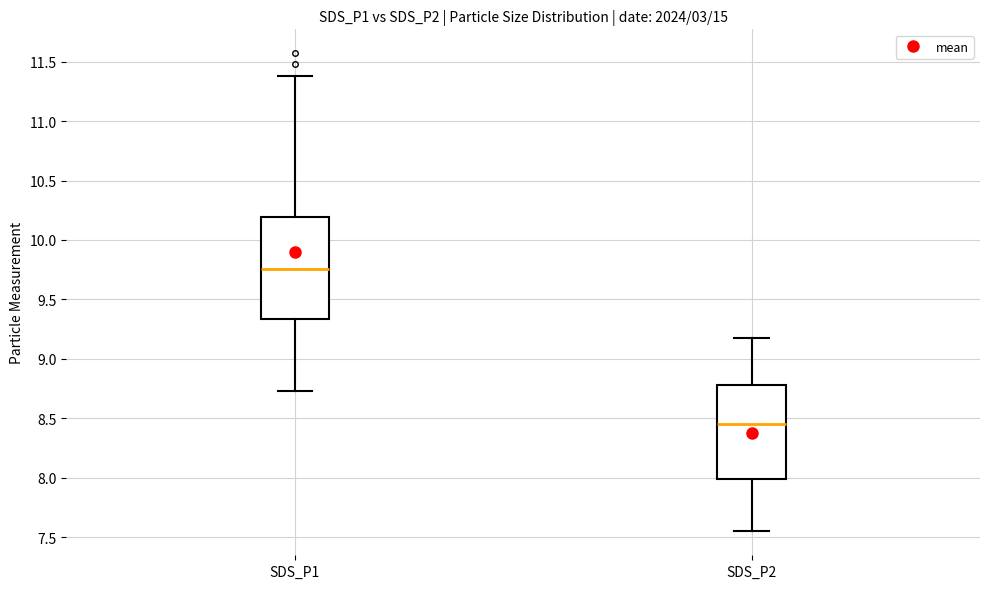

Reading left to right, read every box against the y-axis: the position of its median line, the range the box covers, and the ends of its whiskers. The values are not printed on the chart, so give them approximately, as read against the axis.

SDS_P1: median 9.75, box 9.35 to 10.20, whiskers 8.75 to 11.40
SDS_P2: median 8.45, box 8.00 to 8.80, whiskers 7.55 to 9.20